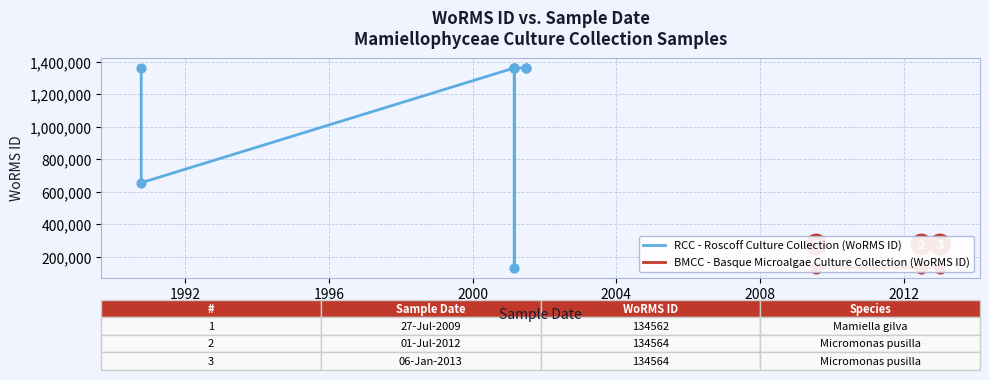

Between 2013-01-06 and 2001-02-28, which is larger?

2013-01-06